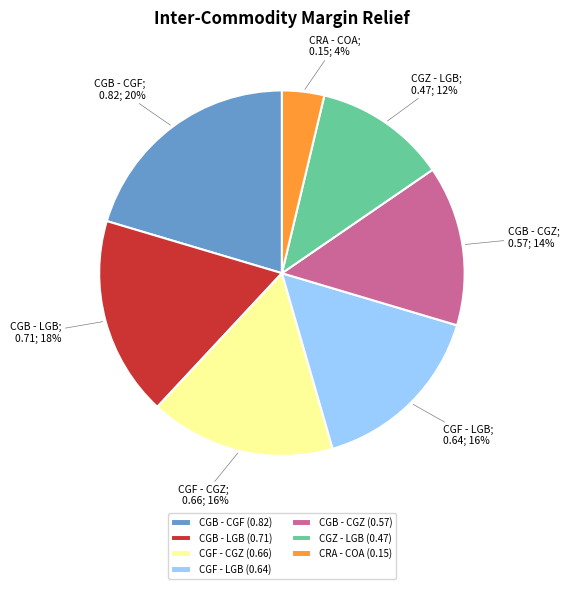

To the nearest percent, what percentage of the pie is CGF - CGZ?

16%